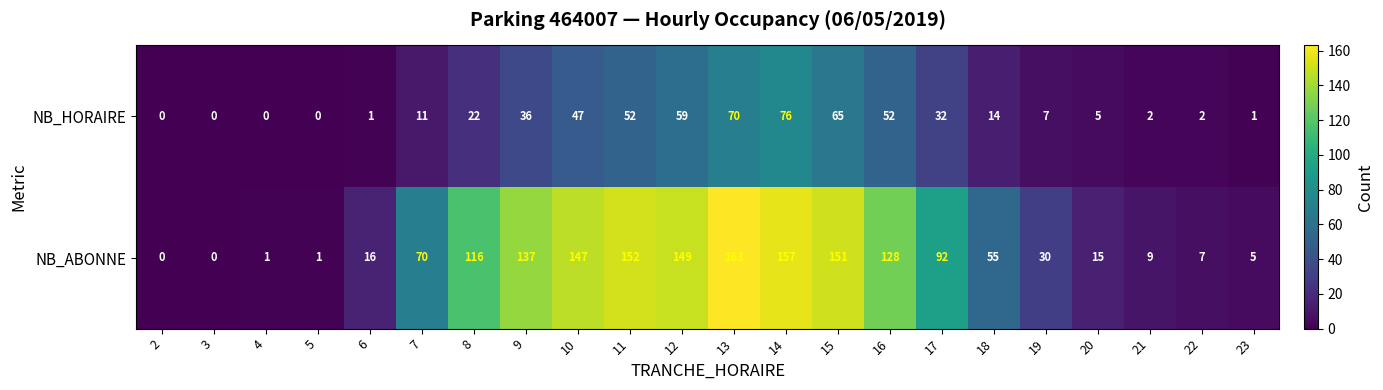

What is the difference between the maximum and minimum values in the NB_HORAIRE series?

76